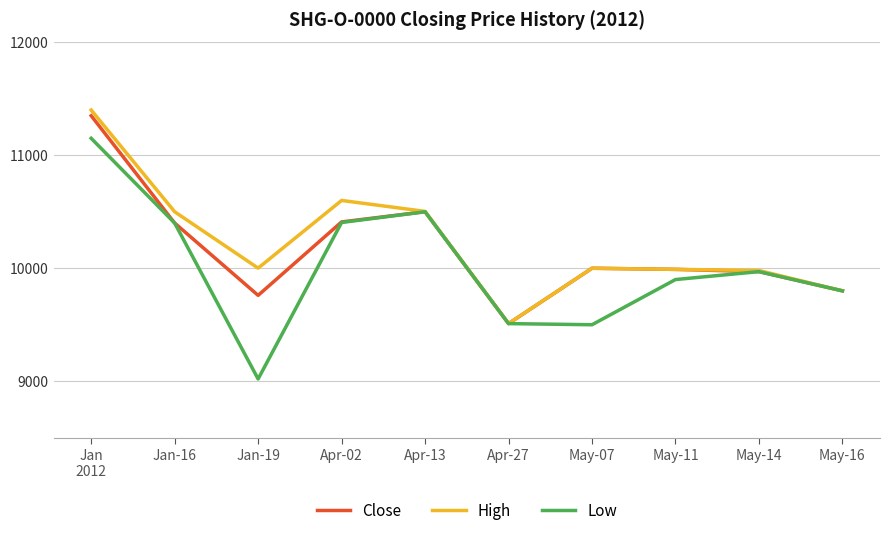

What is the total value across all series at Jan-19?

28781